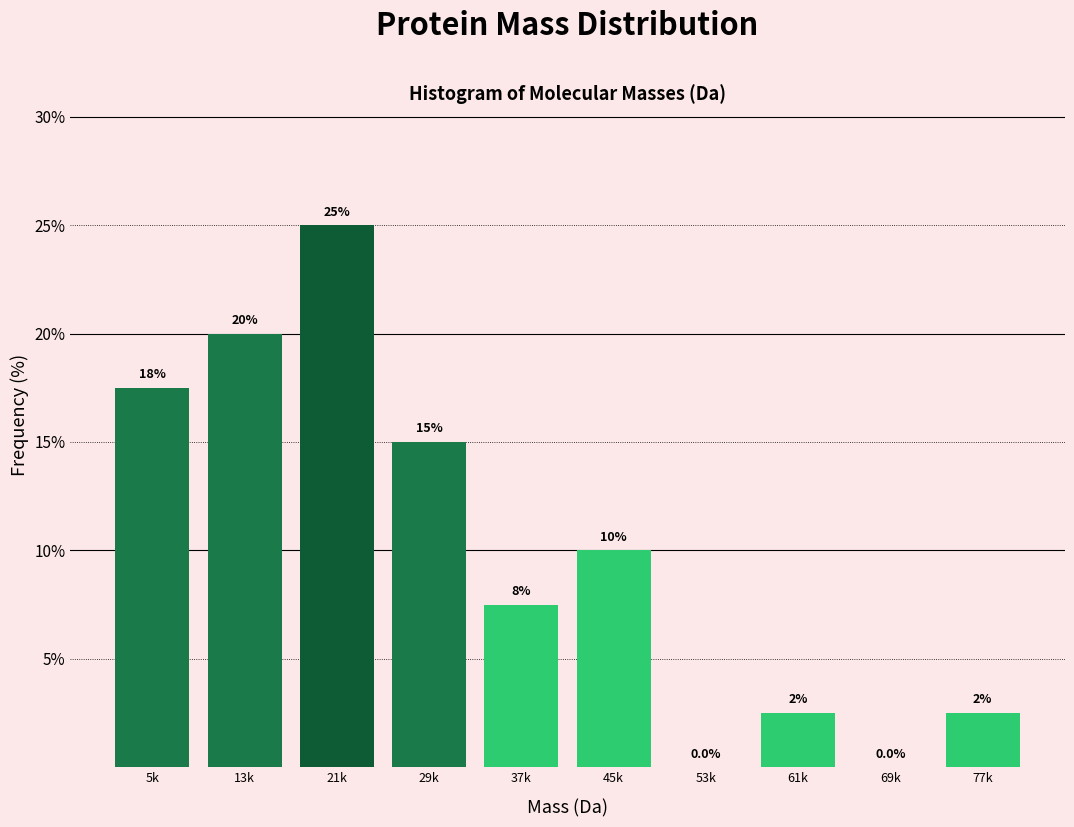

Reading left to right, list all the values displayed in this chart.

5k=17.5	13k=20.0	21k=25.0	29k=15.0	37k=7.5	45k=10.0	53k=0.0	61k=2.5	69k=0.0	77k=2.5